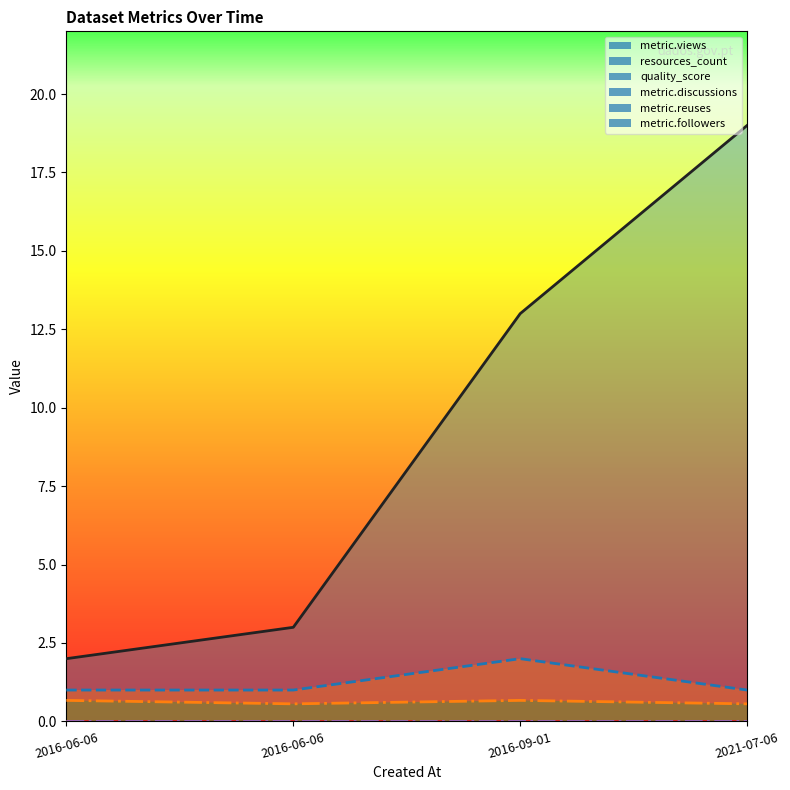

Does the chart have visible grid lines?

No